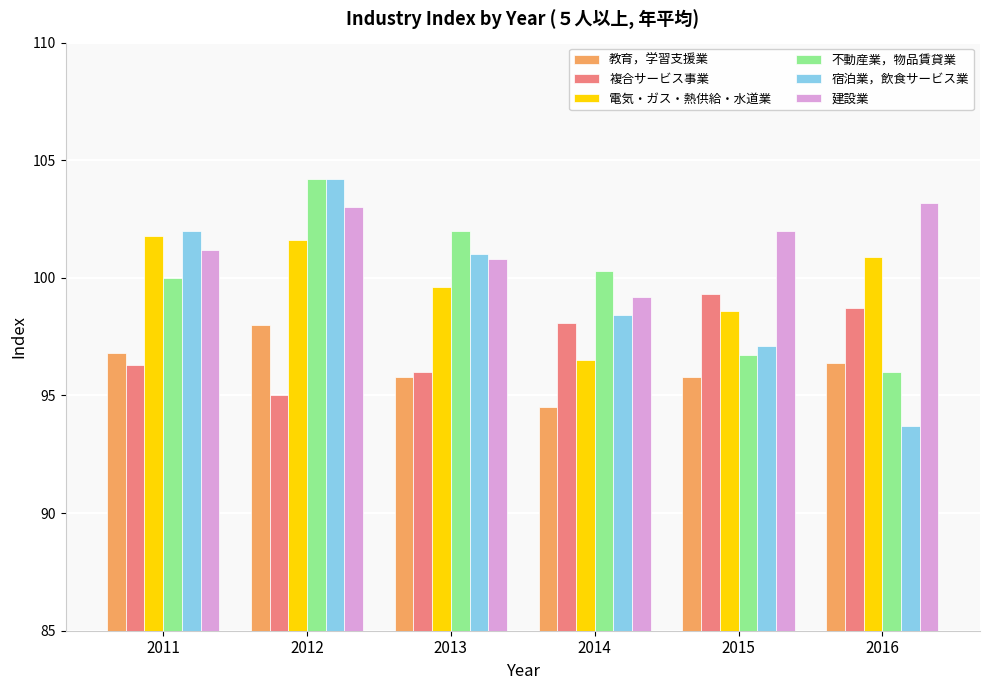

Which label corresponds to the smallest value in the chart?

2016